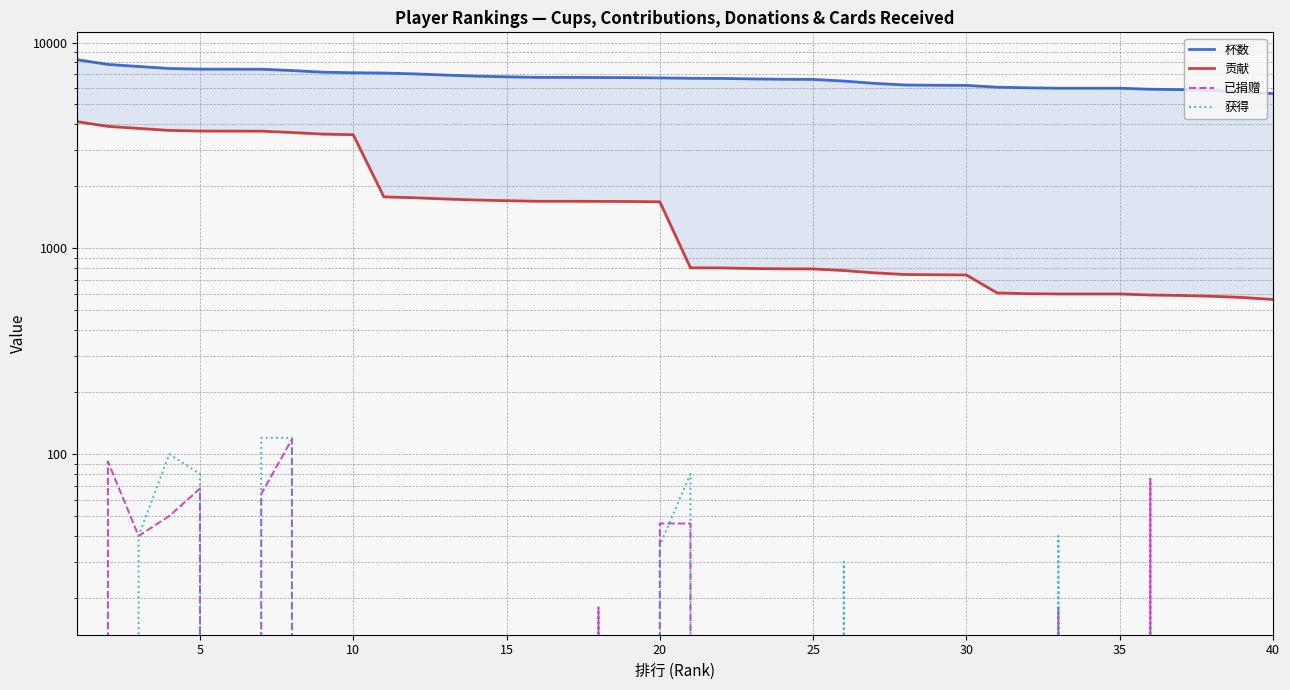

True or false: 杯数 and 贡献 intersect in this chart.

False